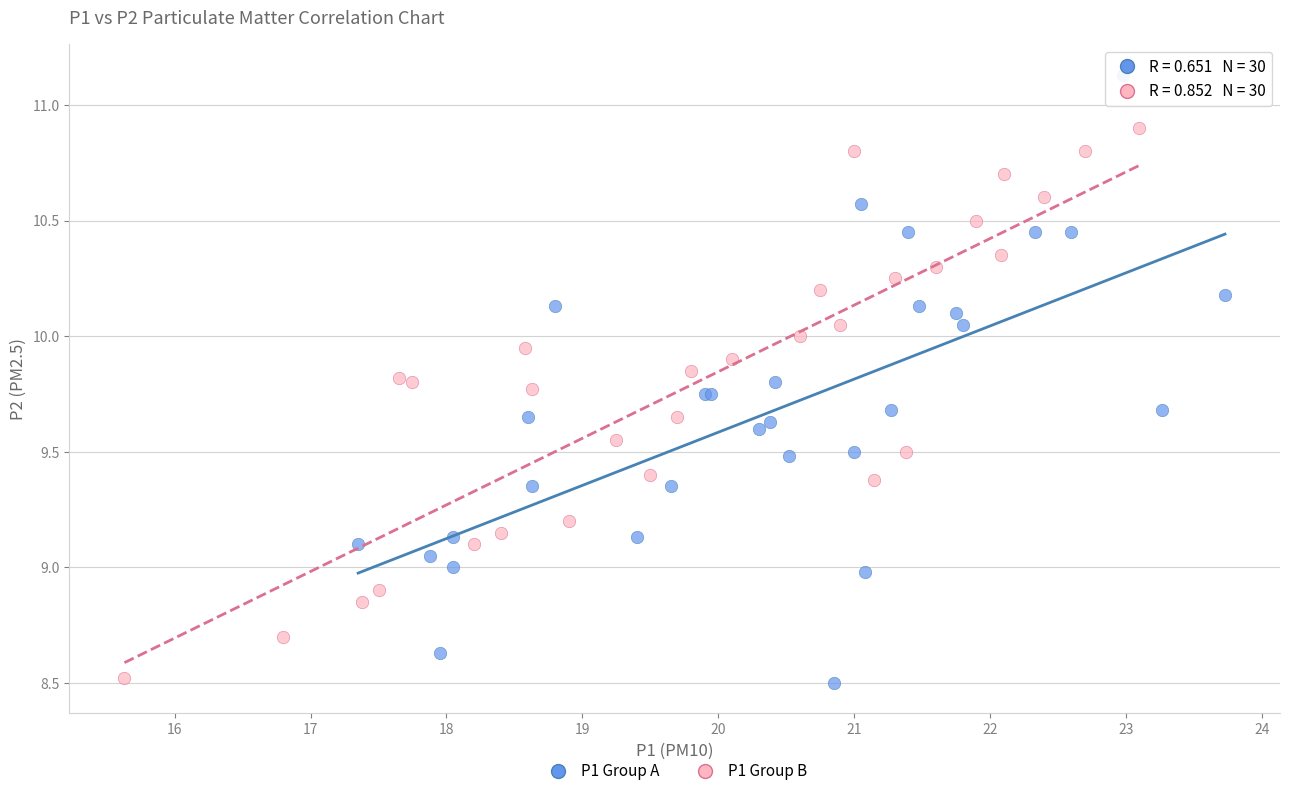

Which series has the largest Y range (max minus min)?

P1 Group A